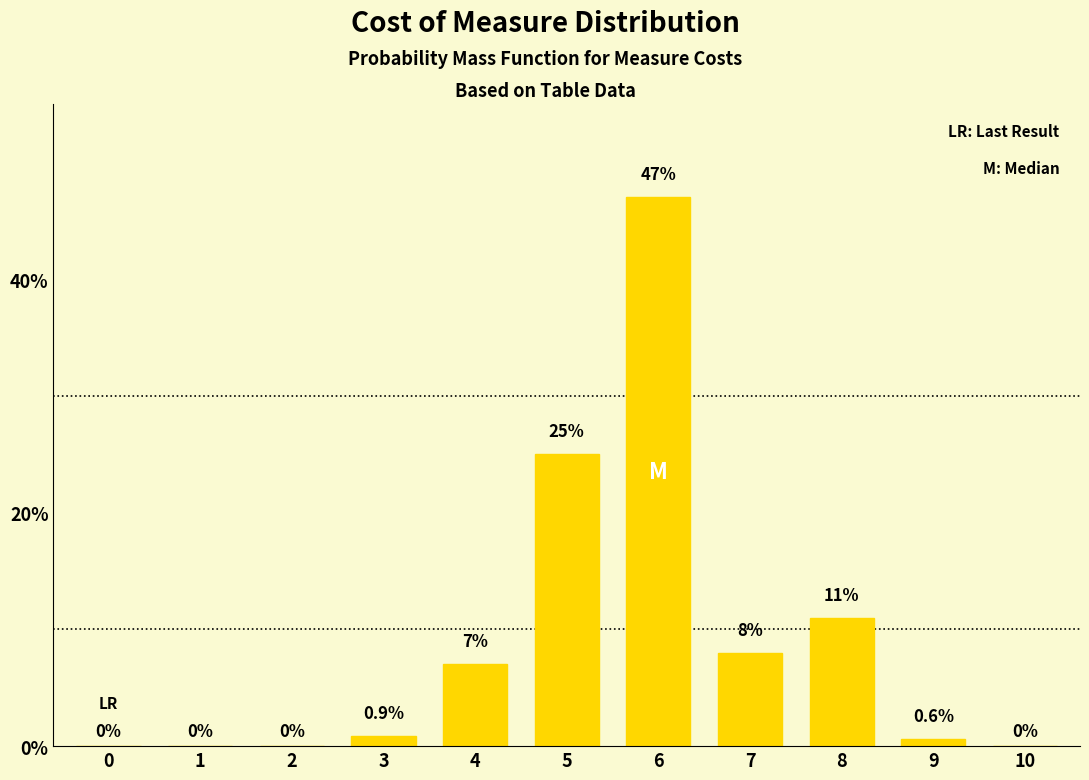

Reading right to left, transcribe all the data shown in this chart.

10=0.0	9=0.6	8=11.0	7=8.0	6=47.0	5=25.0	4=7.0	3=0.9	2=0.0	1=0.0	0=0.0